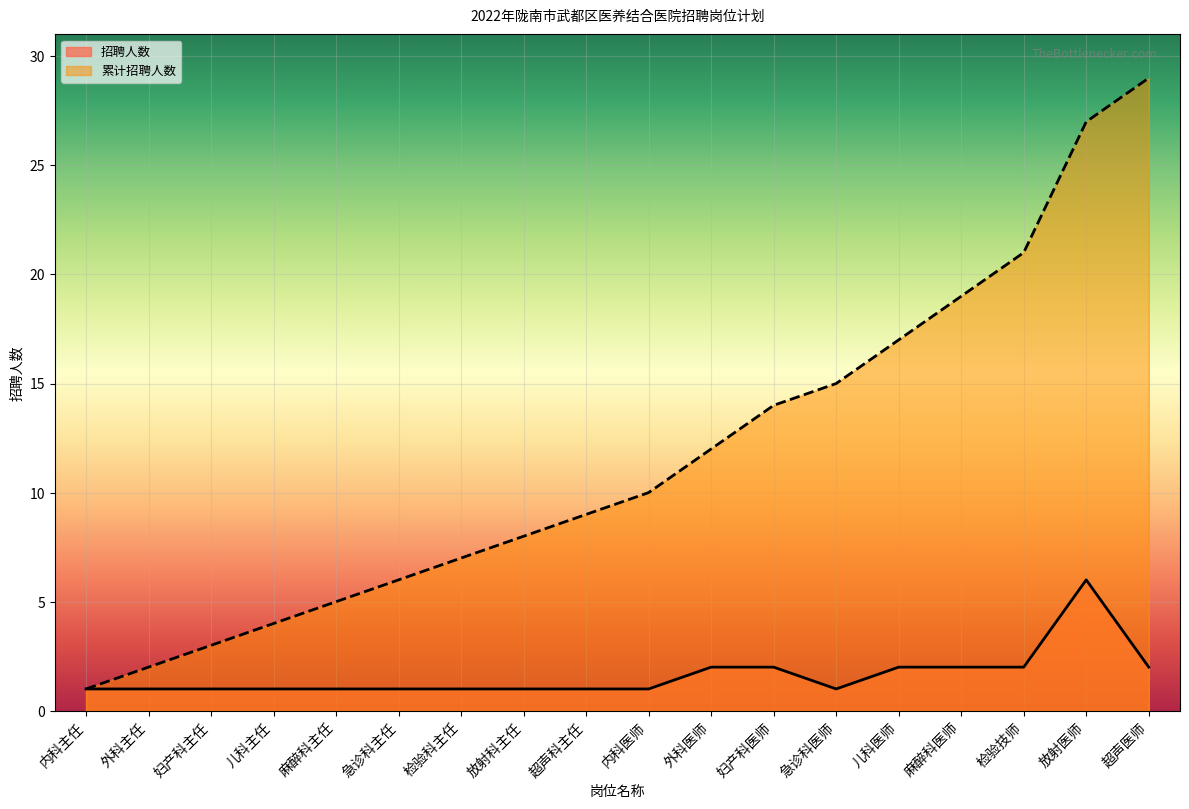

Does the chart display data point markers on the line(s)?

No